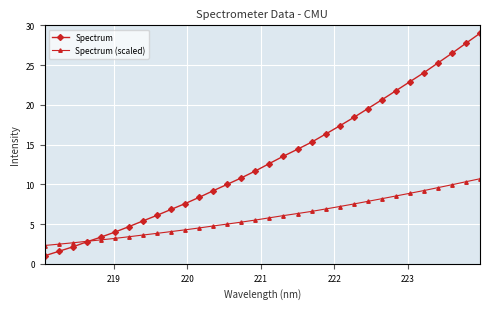

Which series has the largest total across all categories?

Spectrum